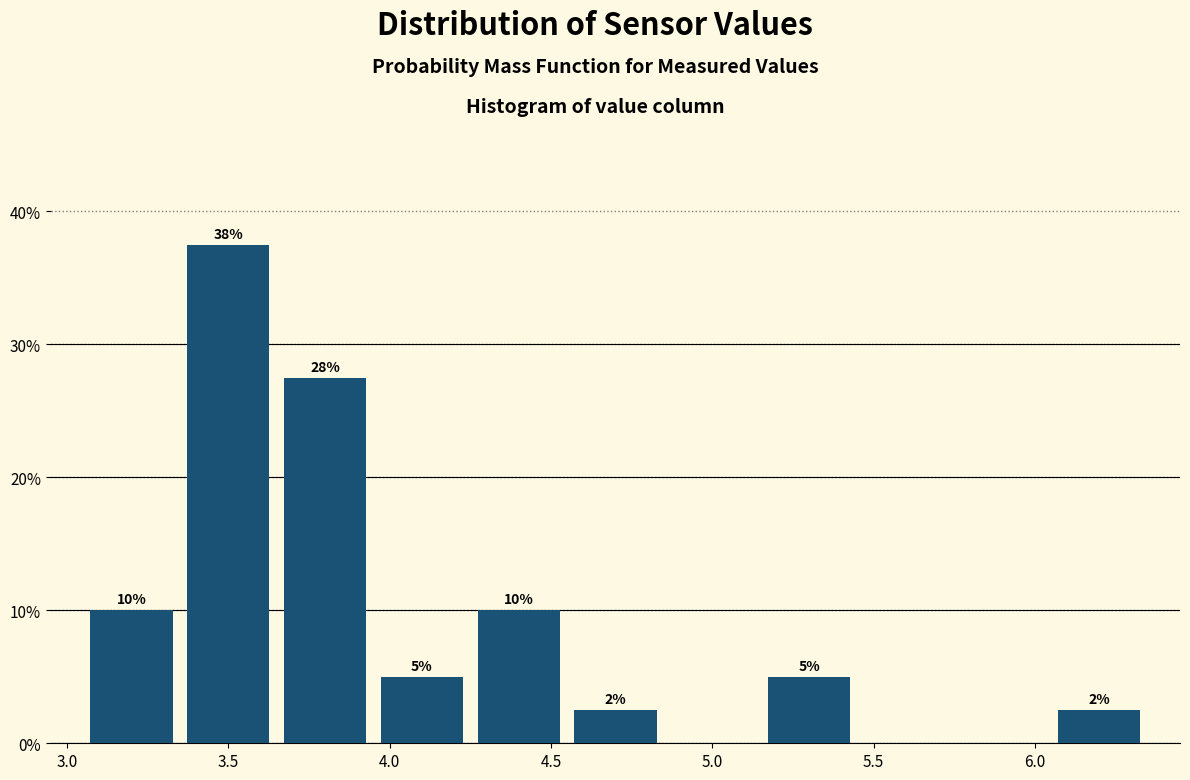

Over which range of the x-axis is the bar tallest?

3.35 to 3.65